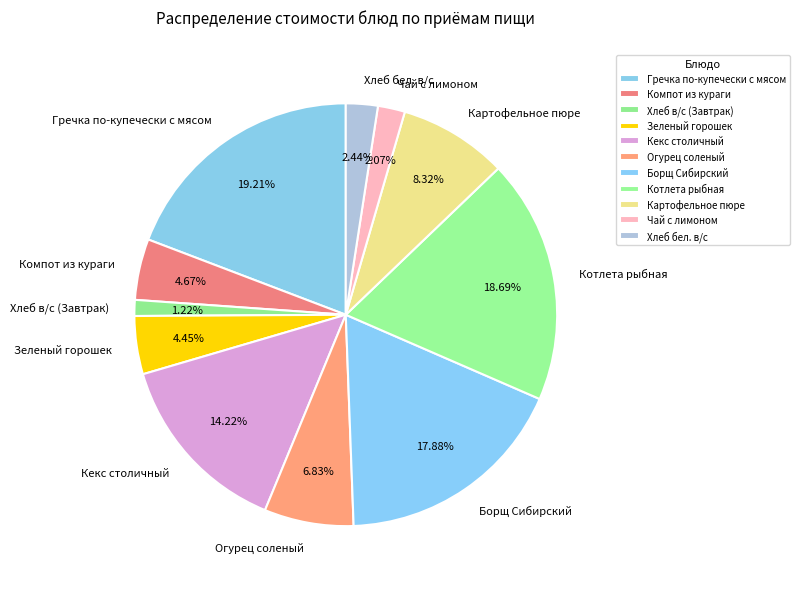

Count the number of slices in the pie.

11